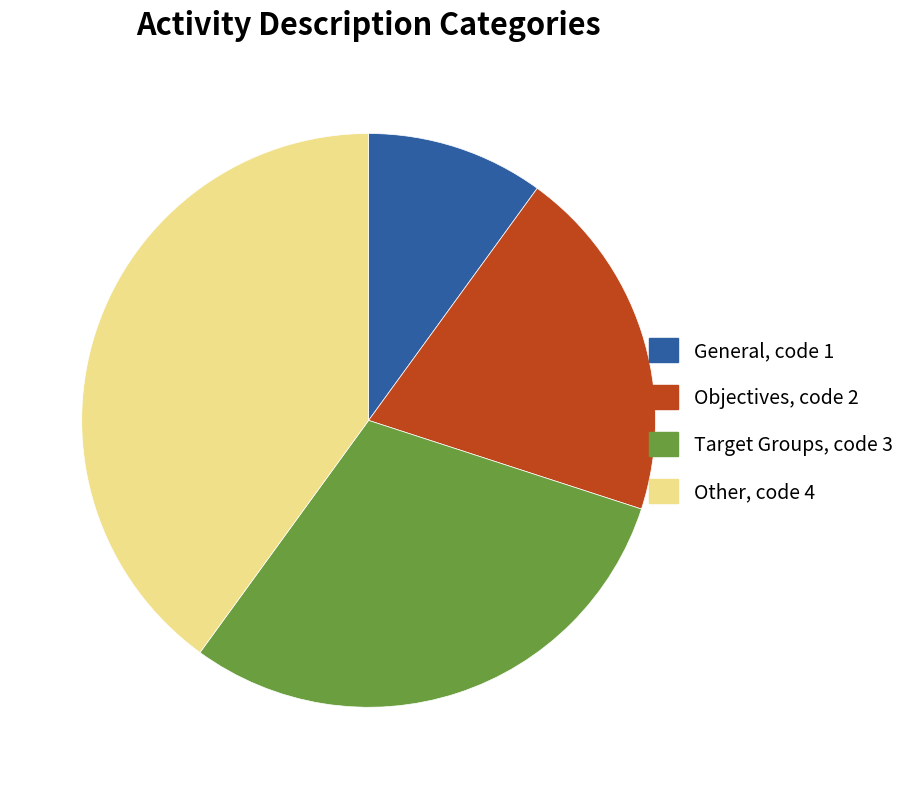

Is it true that Target Groups is 17% of the pie?

False